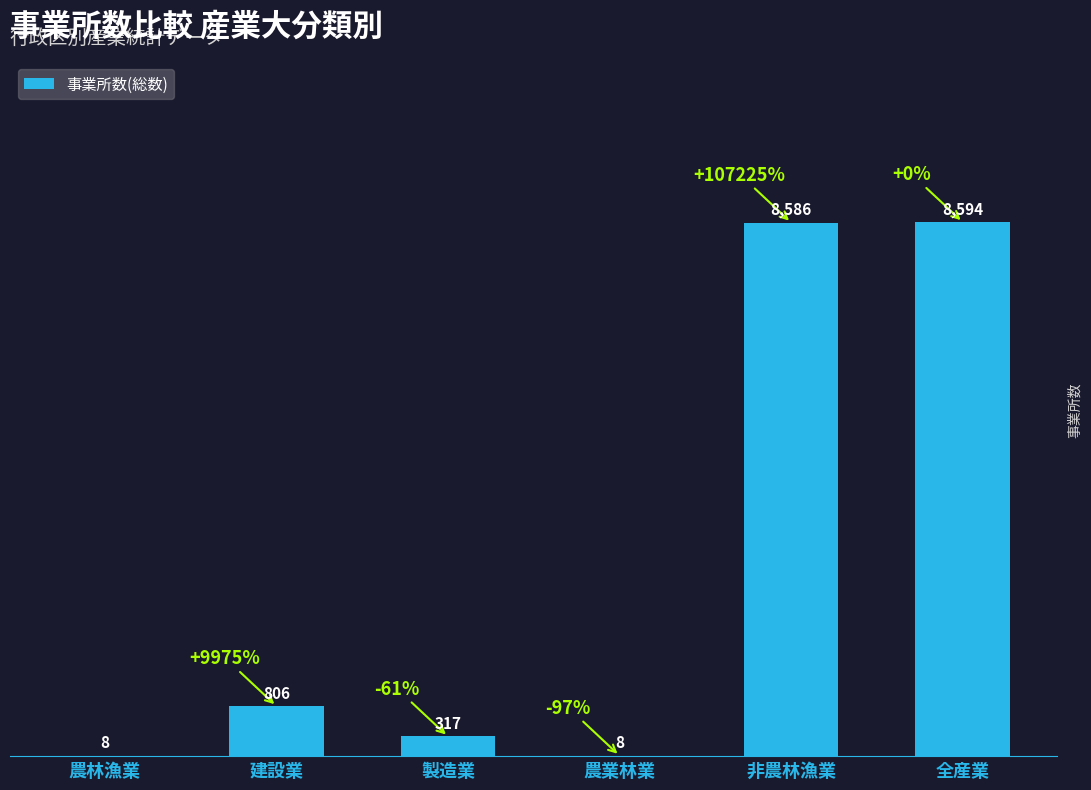

True or false: the data shows 806 at 建設業.

True